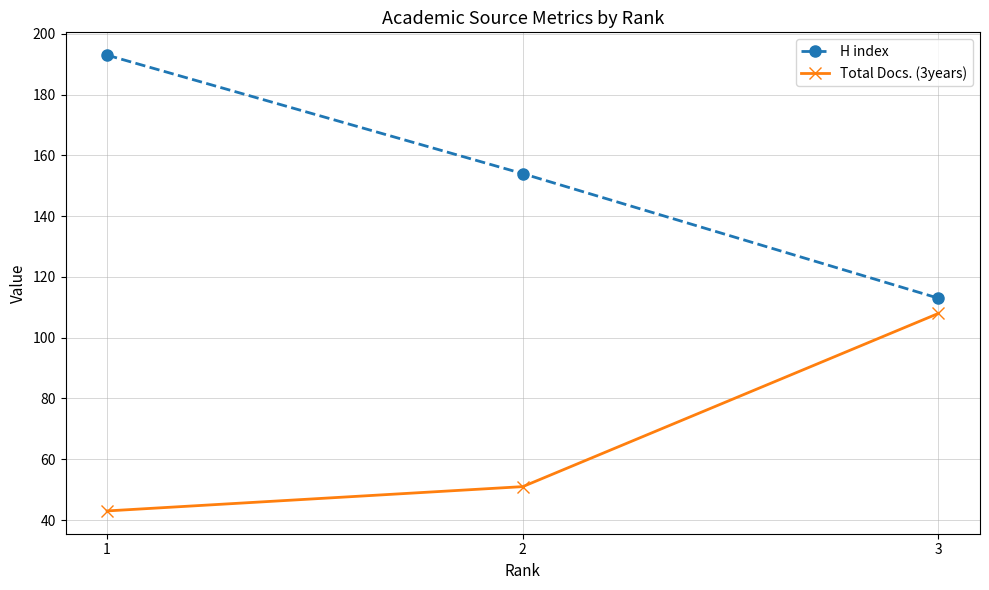

Count the number of categories in the chart.

3